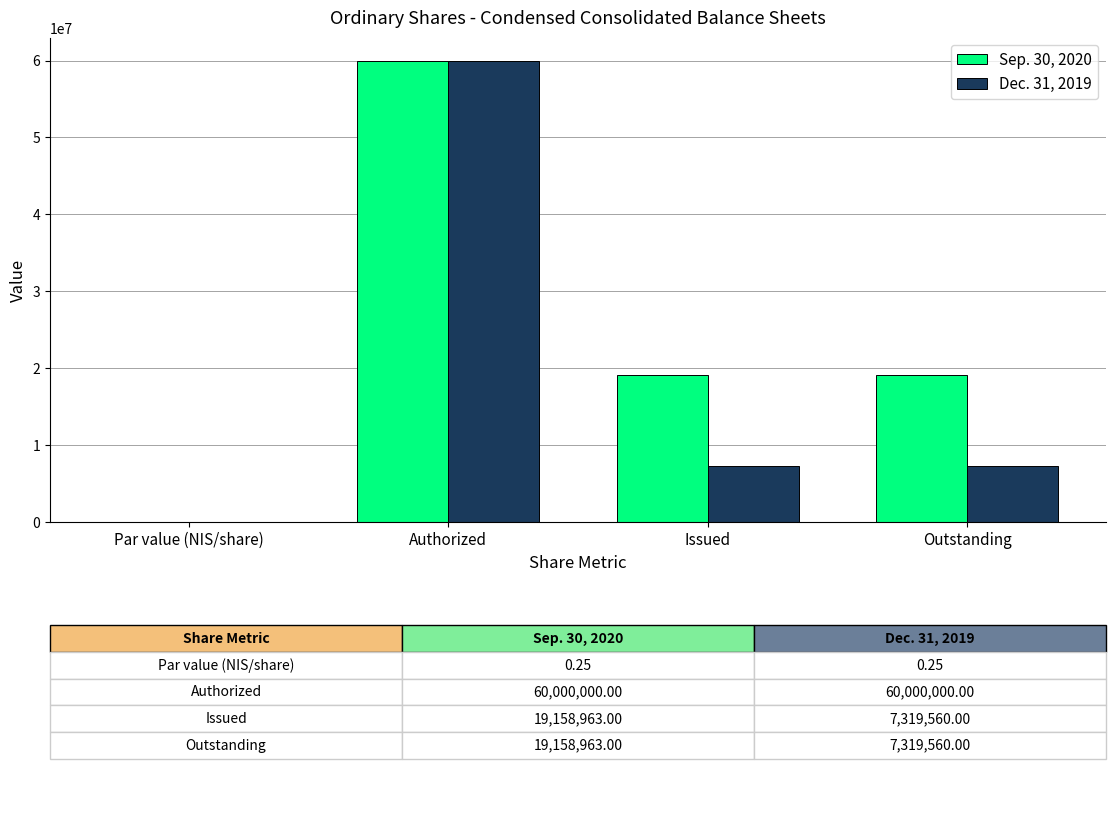

Are the bars horizontal?

No